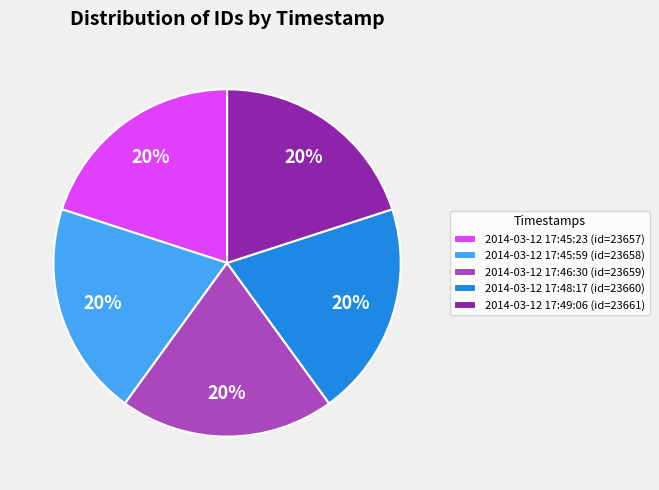

Does 2014-03-12 17:48:17 (id=23660) account for over 50% of the chart?

No